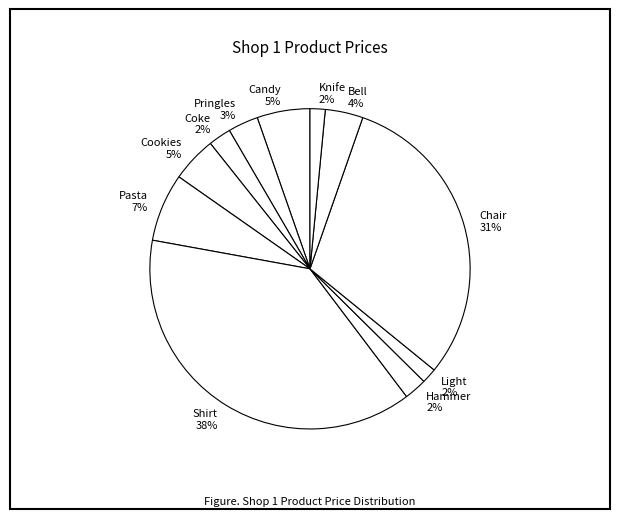

Combined, do Shirt and Hammer account for over 50%?

No